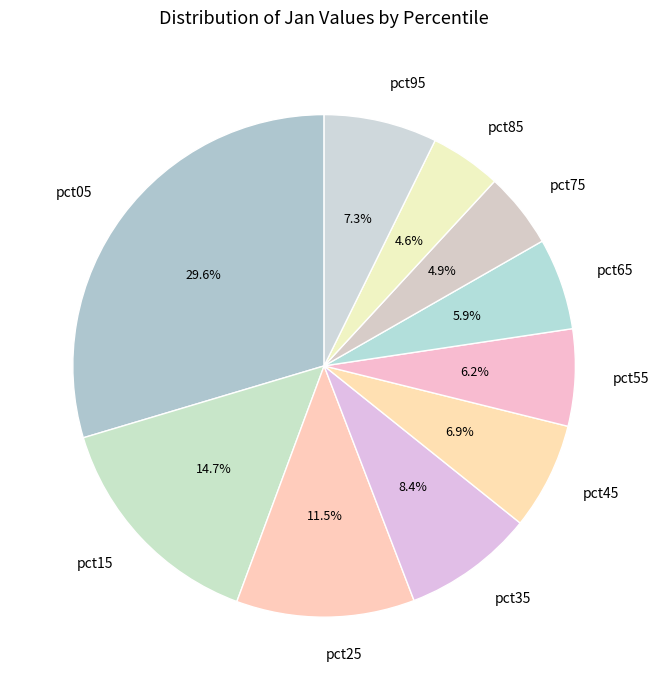

The pct15 slice represents 15% of the pie. True or false?

True